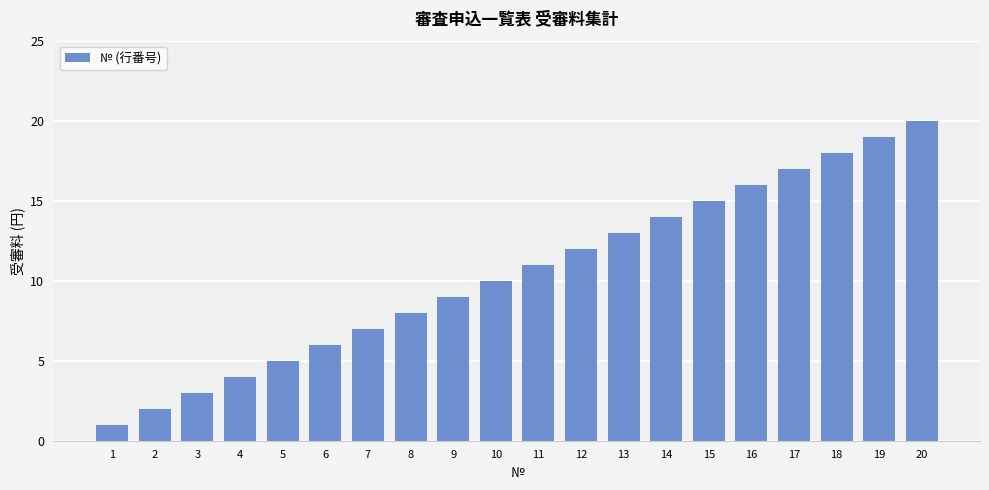

List the labels in order of value, largest first.

20, 19, 18, 17, 16, 15, 14, 13, 12, 11, 10, 9, 8, 7, 6, 5, 4, 3, 2, 1